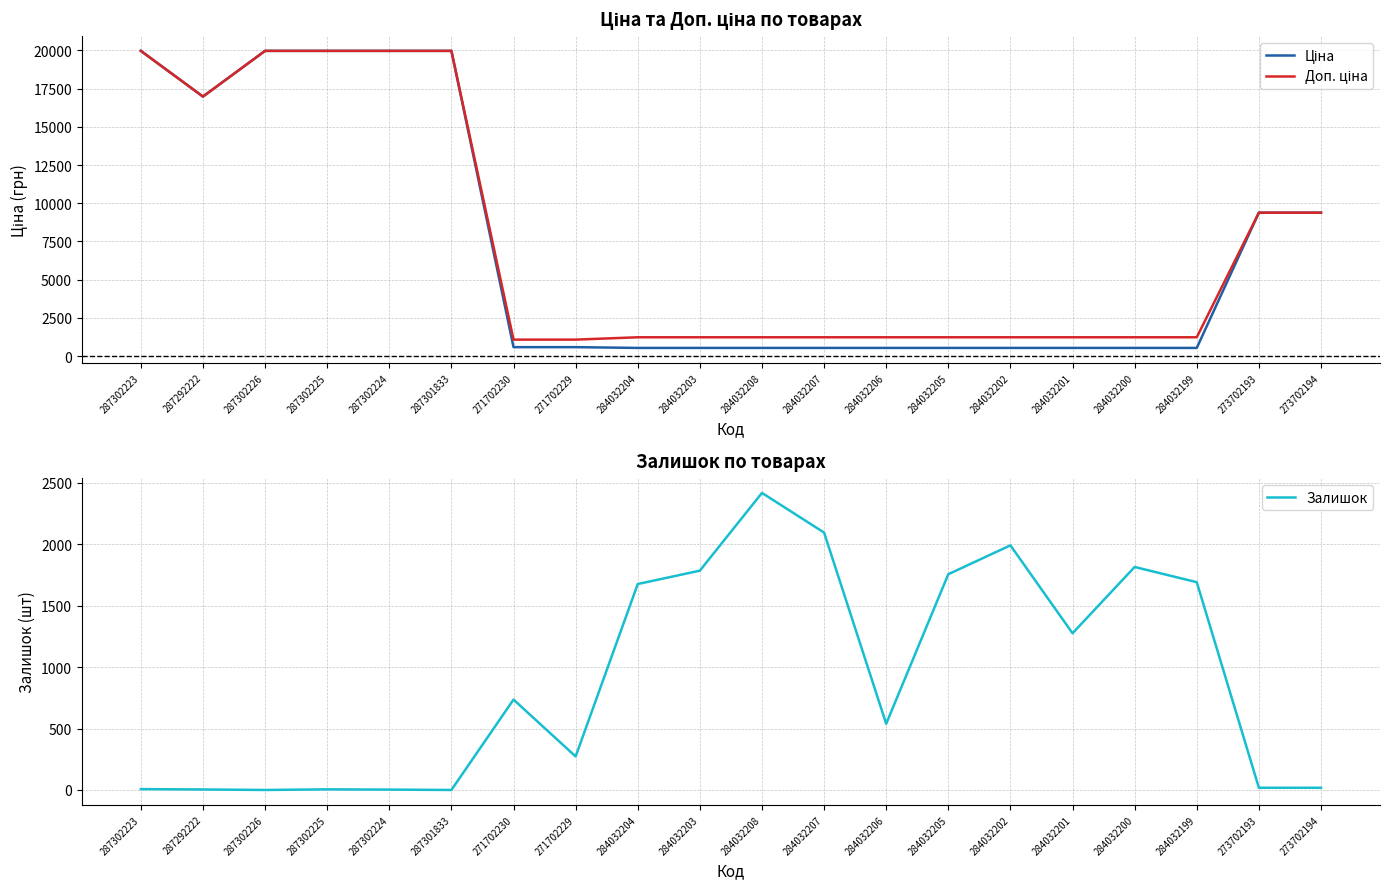

Reading left to right, extract all data points from this chart.

Ціна: 19964.2	16976.3	19964.2	19964.2	19964.2	19964.2	589.9	589.9	539.0	539.0	539.0	539.0	539.0	539.0	539.0	539.0	539.0	539.0	9384.0	9384.0
Доп. ціна: 19964.2	16976.3	19964.2	19964.2	19964.2	19964.2	1081.7	1081.7	1235.4	1235.4	1235.4	1235.4	1235.4	1235.4	1235.4	1235.4	1235.4	1235.4	9384.0	9384.0
Залишок: 7.0	4.0	0.0	5.0	3.0	0.0	736.0	273.0	1677.0	1786.0	2419.0	2096.0	539.0	1757.0	1992.0	1276.0	1816.0	1692.0	18.0	18.0